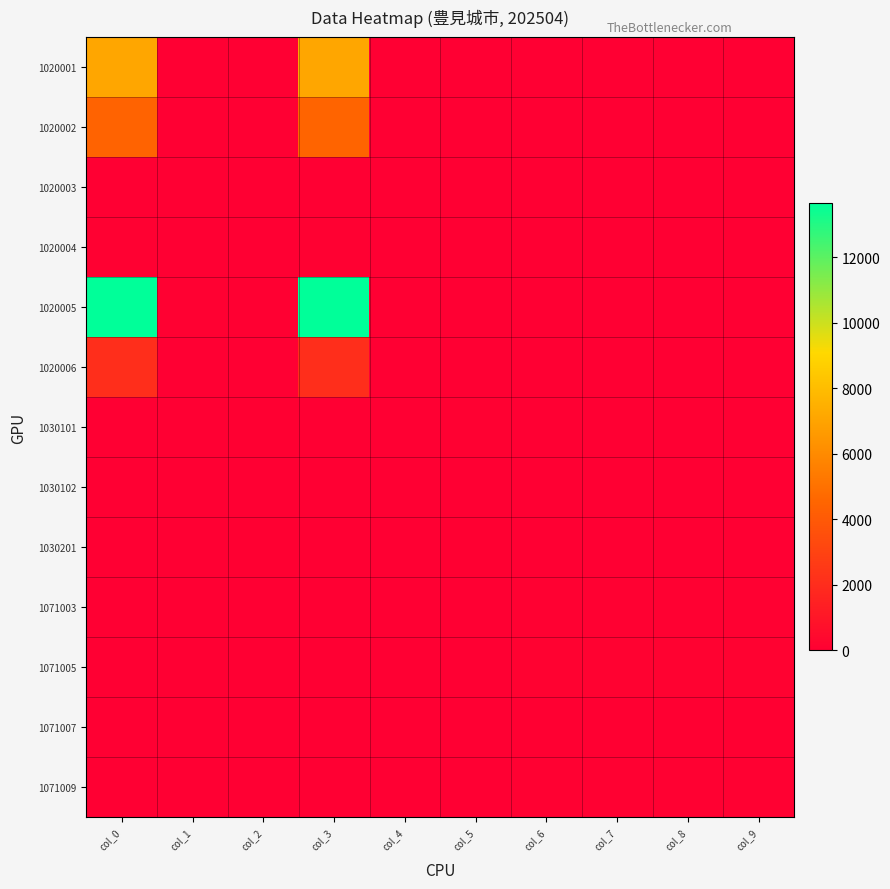

Rank the series at col_2 from lowest to highest value.

1020001, 1020002, 1020003, 1020004, 1020006, 1030102, 1071005, 1071007, 1071009, 1071003, 1030201, 1020005, 1030101